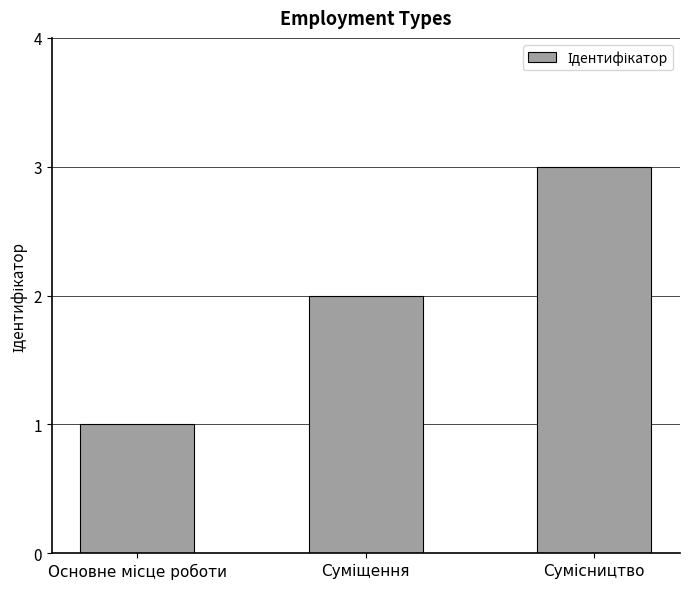

What is the sum of all values?

6